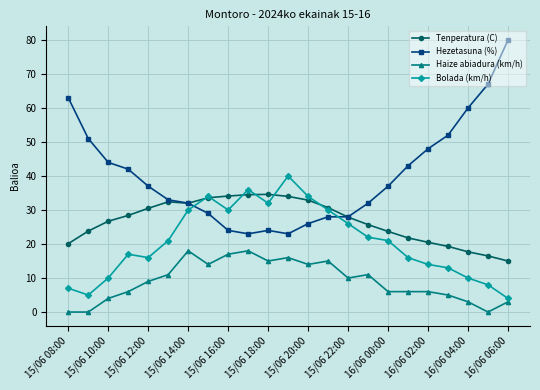

How many lines are shown in the chart?

4